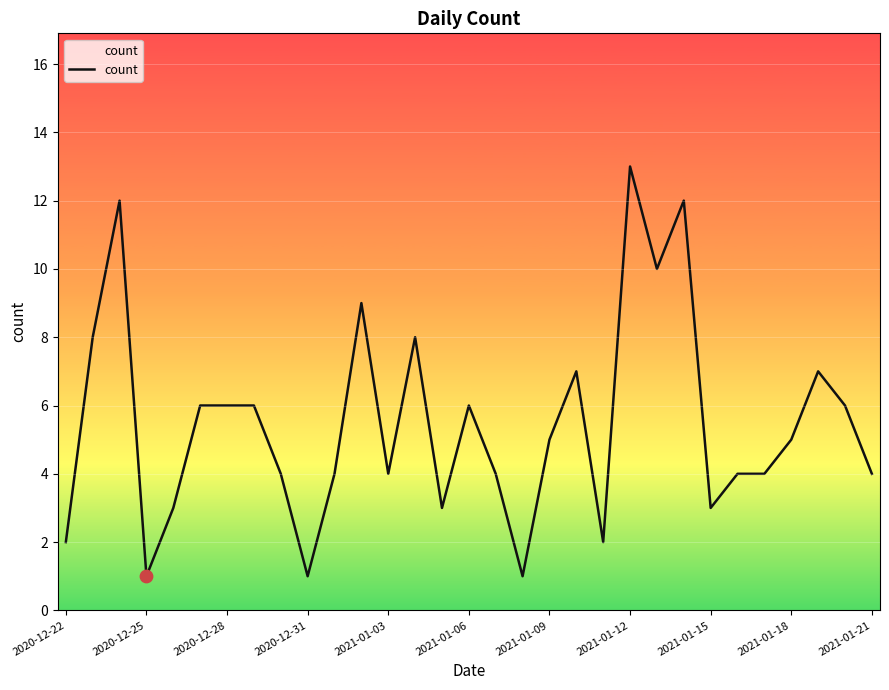

What is the difference between the maximum and minimum values?

12